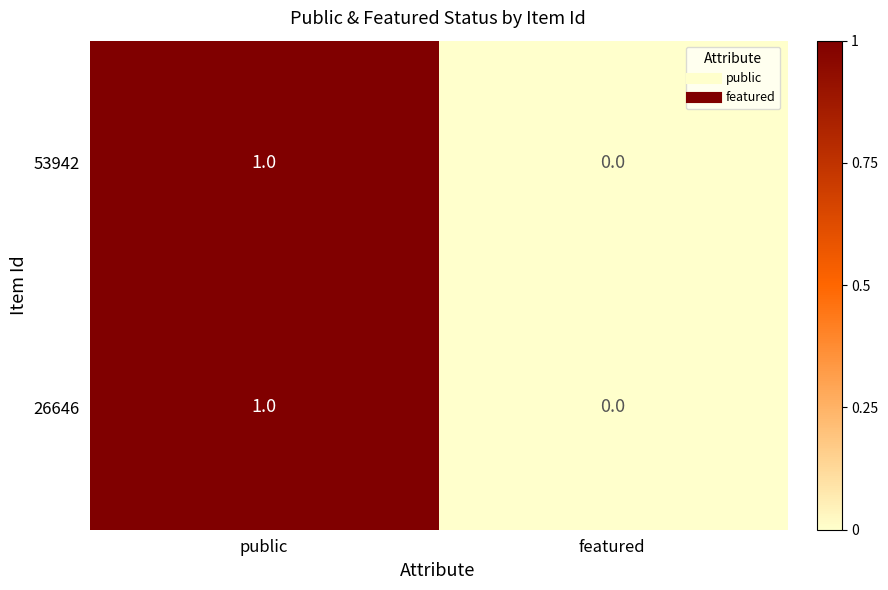

Rank the categories by 26646 value from lowest to highest.

featured, public